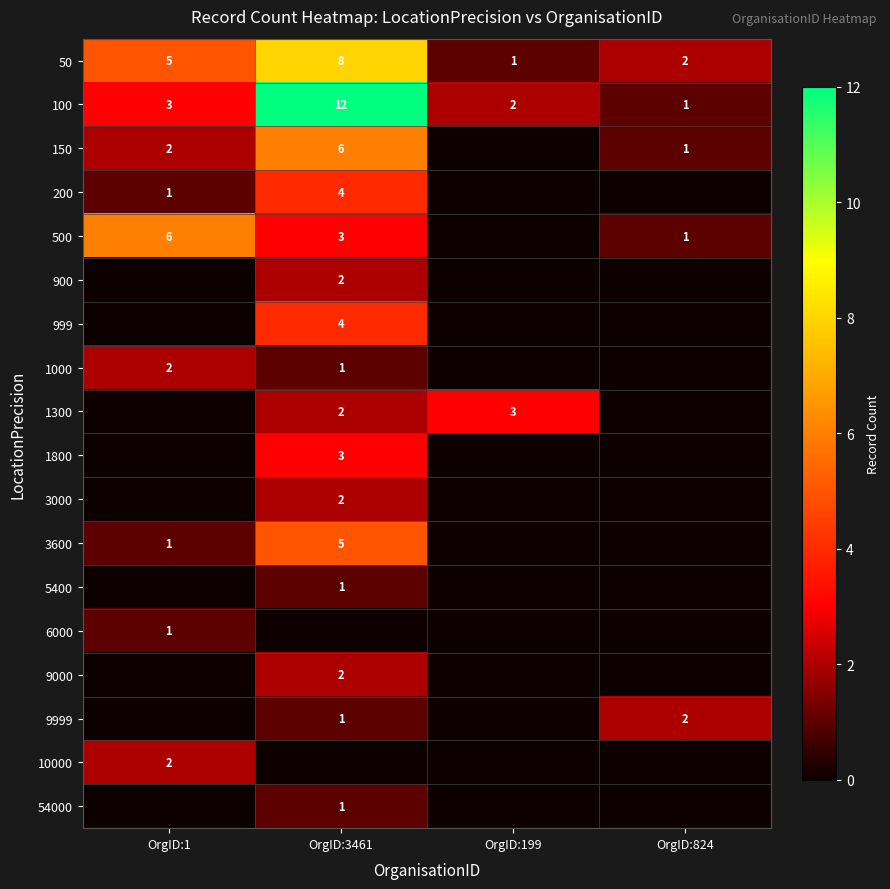

The value of 100 at OrgID:824 is 1. True or false?

True